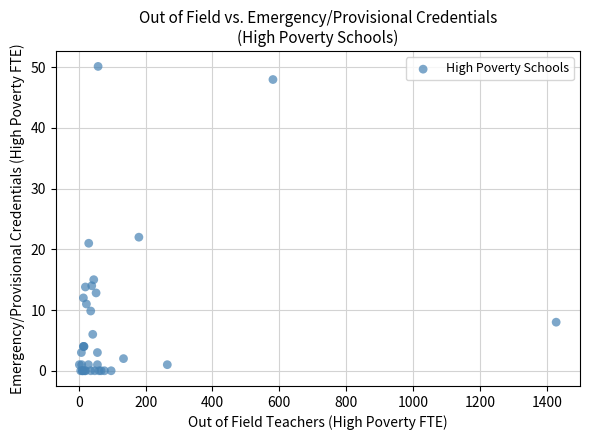

What Y value in the scatter plot is closest to 25?

22.0